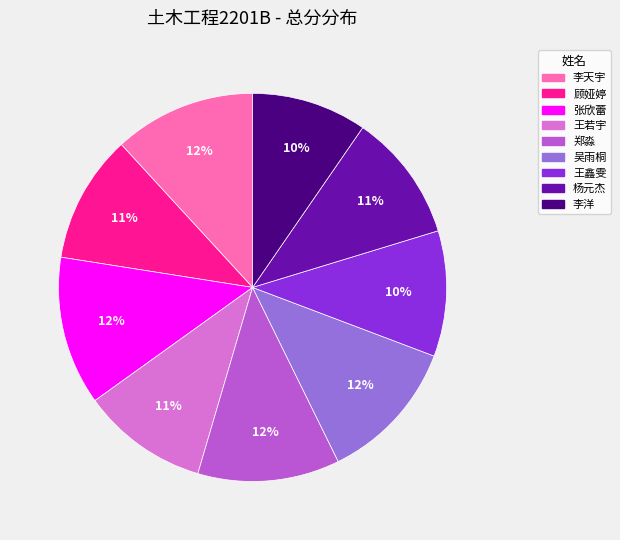

Count the number of slices in the pie.

9